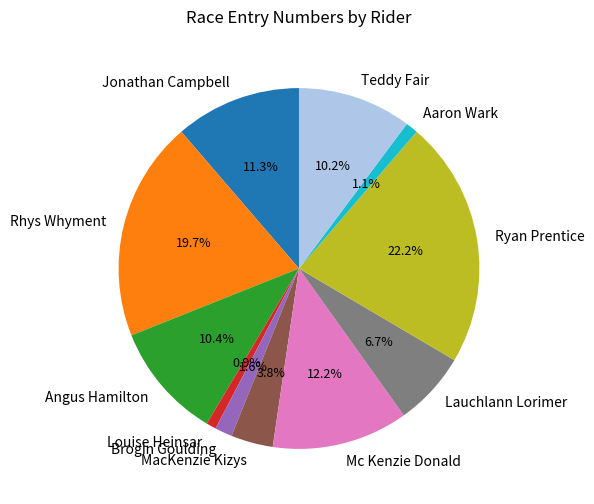

Is Mc Kenzie Donald the majority of the pie?

No